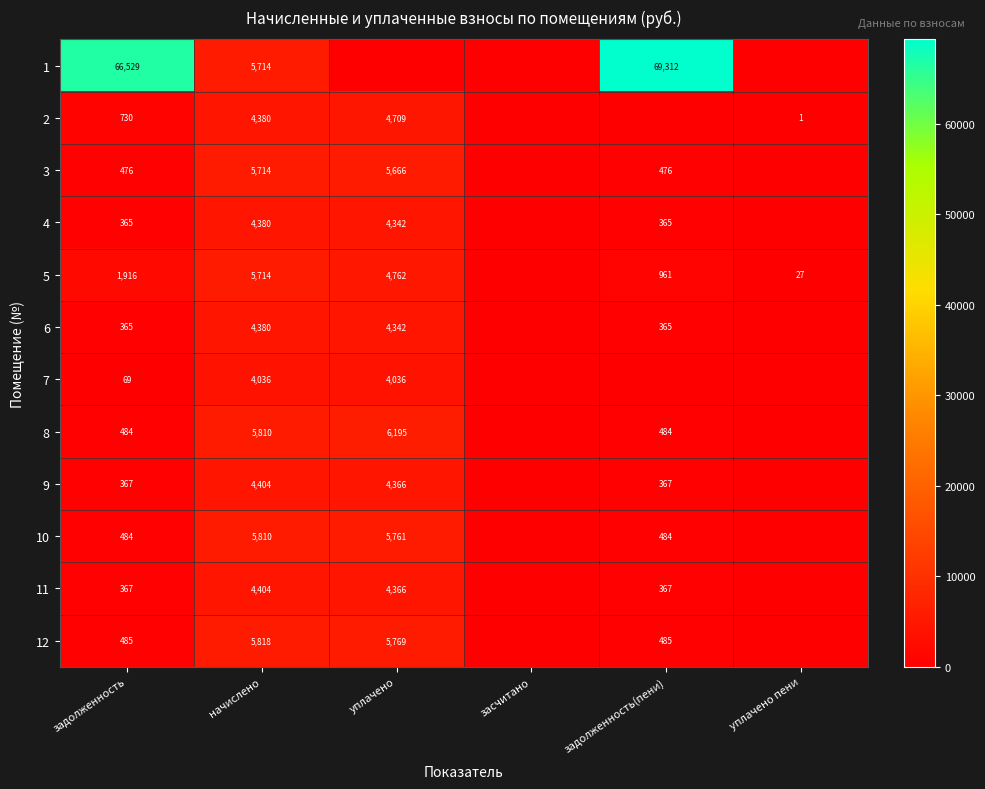

True or false: 12 has a value of 8543 at уплачено.

False